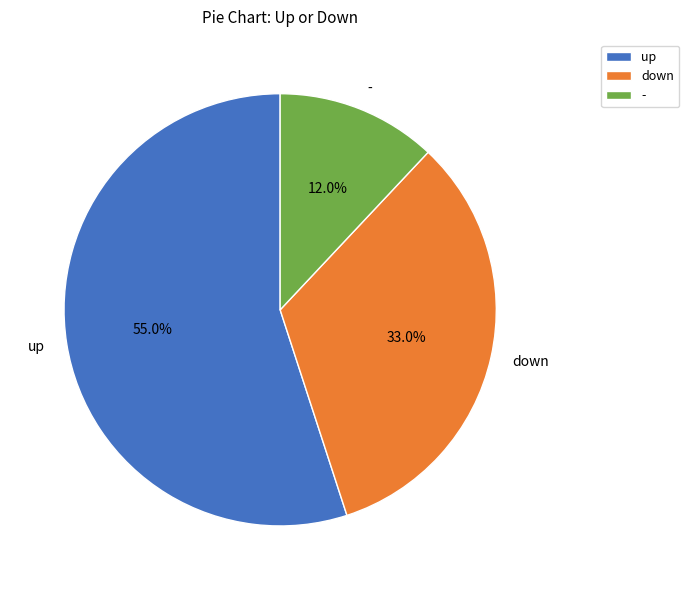

What is the largest slice in the pie chart?

up